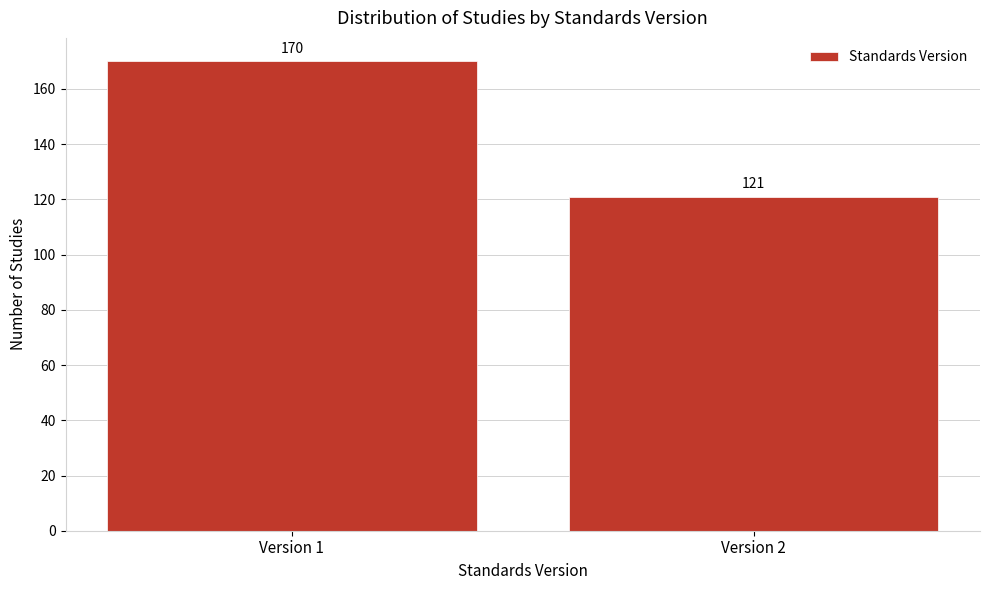

Reading left to right, what are all the values shown in this chart?

Version 1=170	Version 2=121